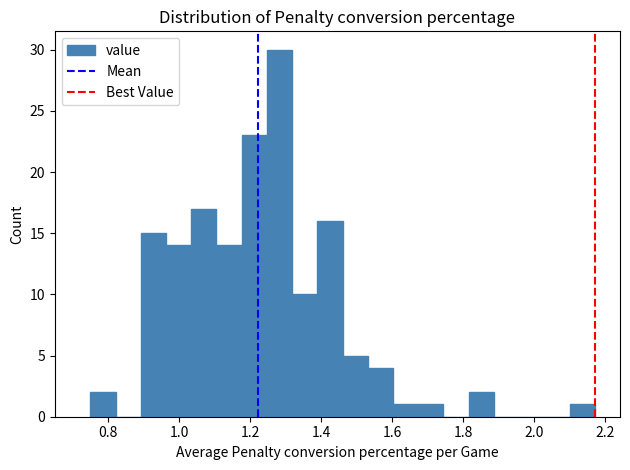

Around what value on the x-axis is the tallest bar? Give the approximate position of its centre, as read against the axis.

1.28